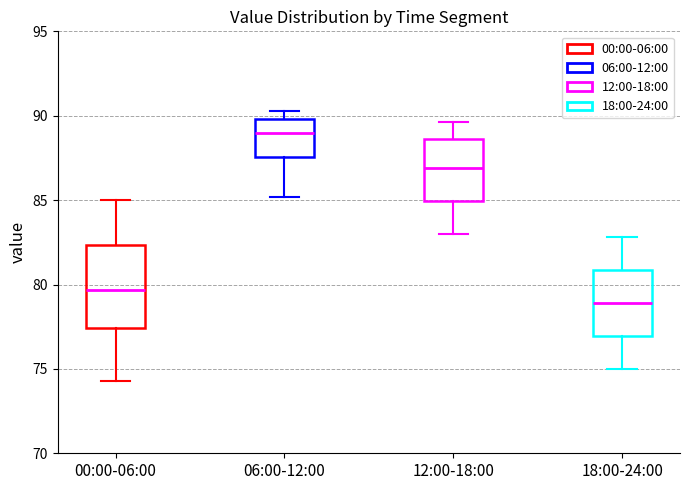

Reading left to right, read every box against the y-axis: the position of its median line, the range the box covers, and the ends of its whiskers. The values are not printed on the chart, so give them approximately, as read against the axis.

00:00-06:00: median 79.5, box 77.5 to 82.5, whiskers 74.5 to 85.0
06:00-12:00: median 89.0, box 87.5 to 90.0, whiskers 85.0 to 90.5
12:00-18:00: median 87.0, box 85.0 to 88.5, whiskers 83.0 to 89.5
18:00-24:00: median 79.0, box 77.0 to 81.0, whiskers 75.0 to 83.0